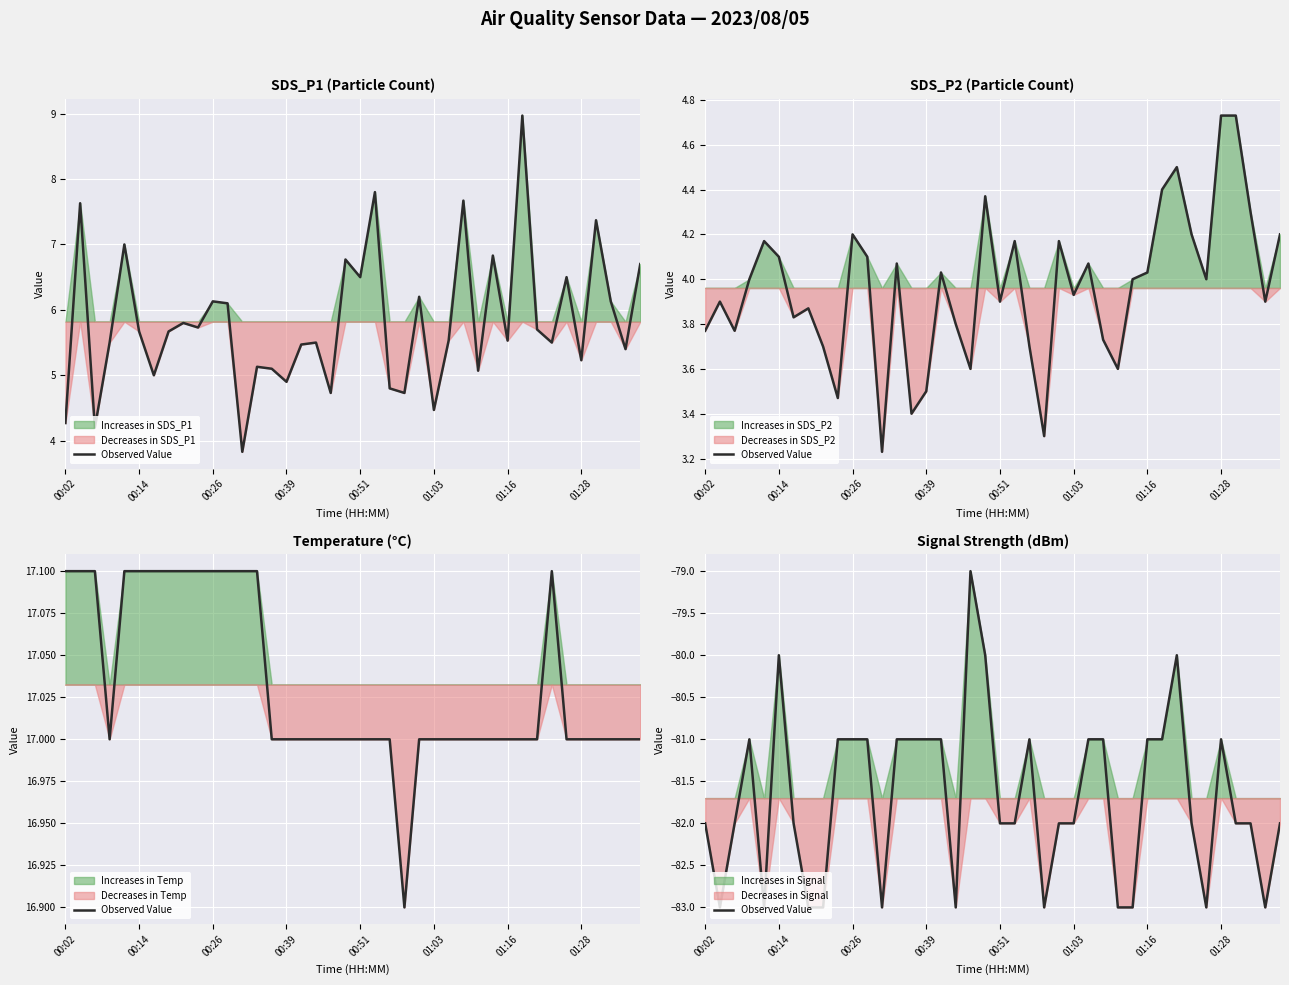

How many values exceed -82?

18